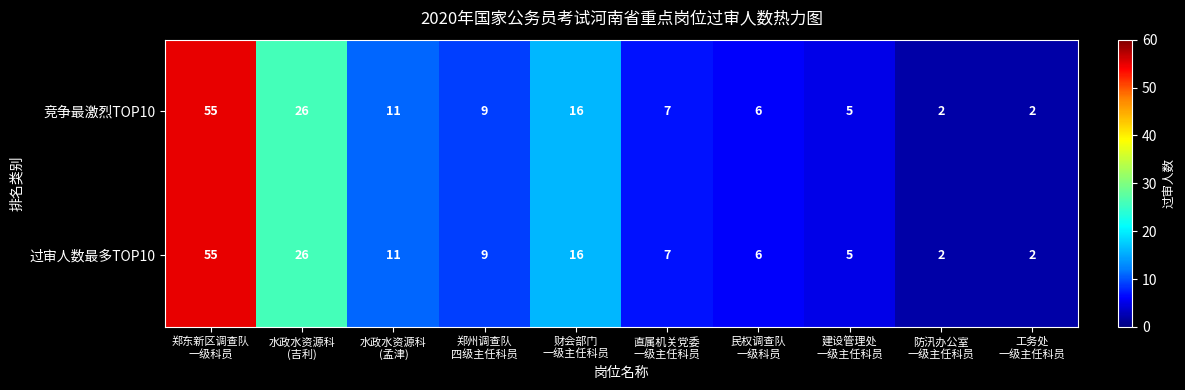

What is the average value of the 竞争最激烈TOP10 series?

14